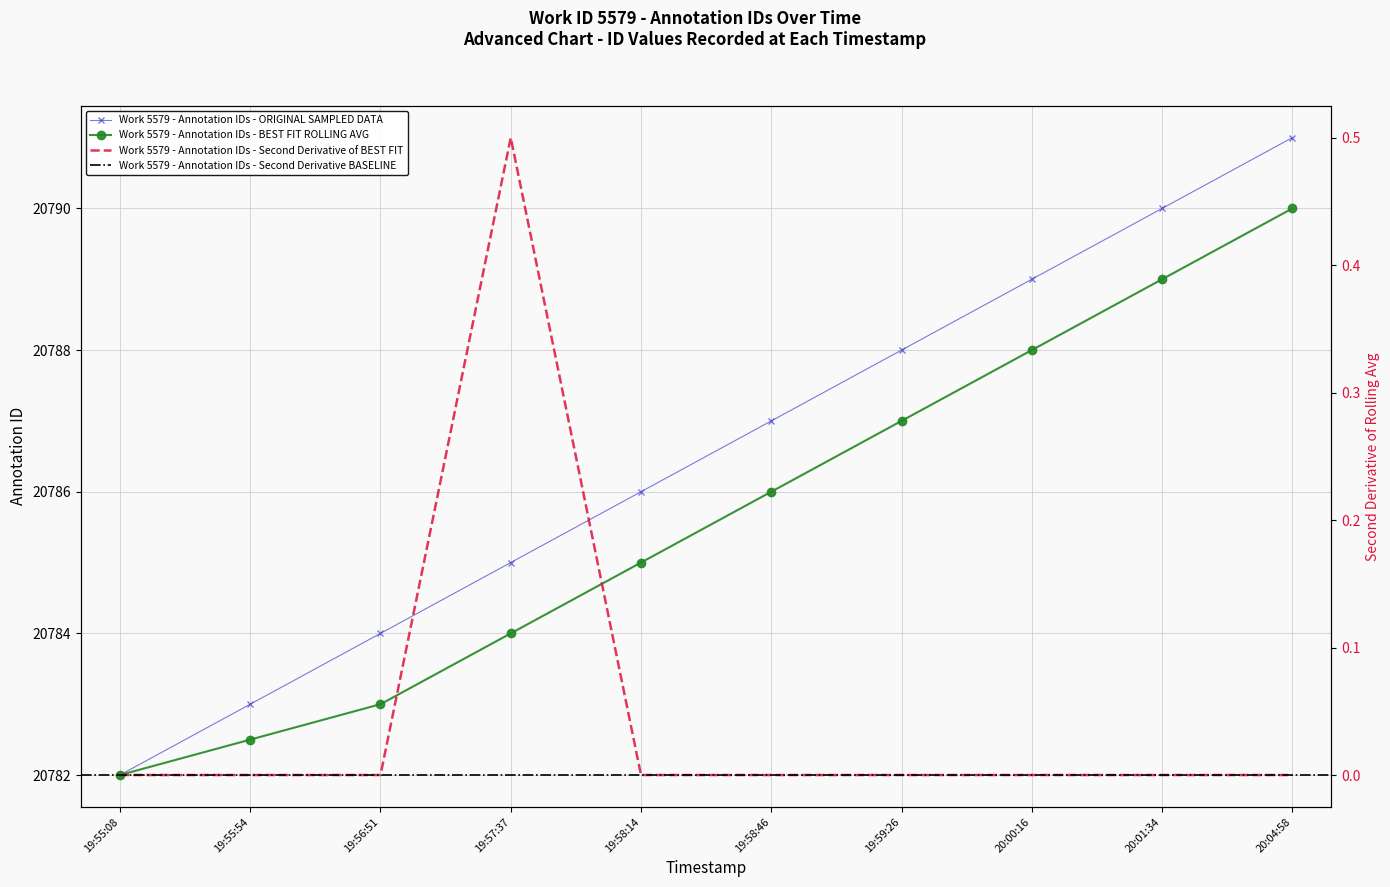

At which label does Work 5579 - Annotation IDs - ORIGINAL SAMPLED DATA reach its minimum?

19:55:08